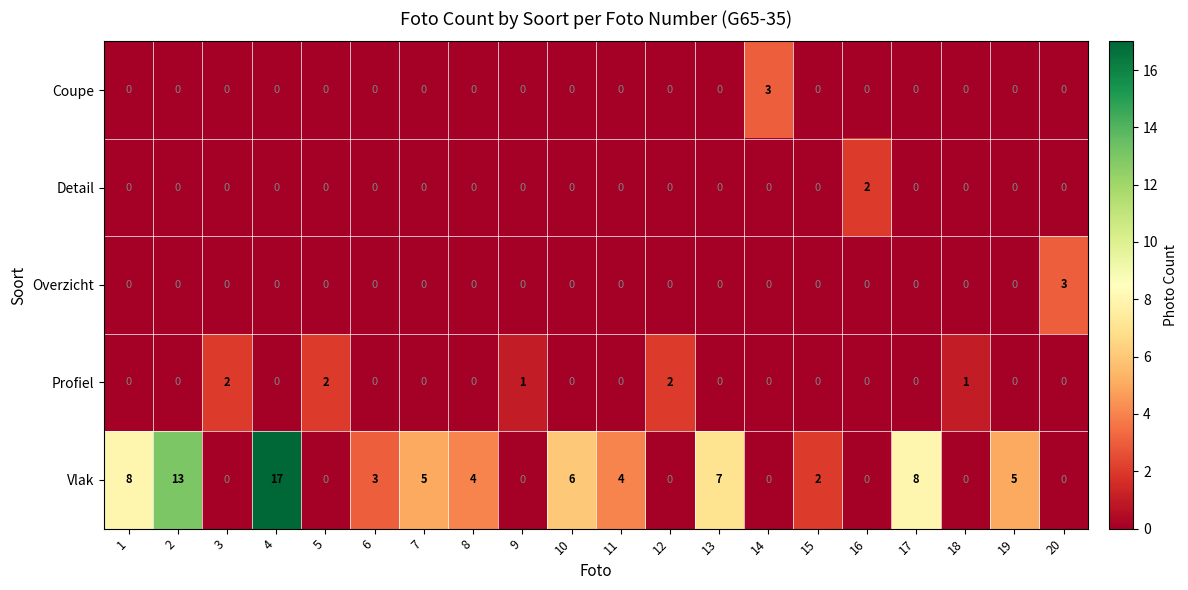

What is the difference between the maximum and second lowest values in the Vlak series?

17